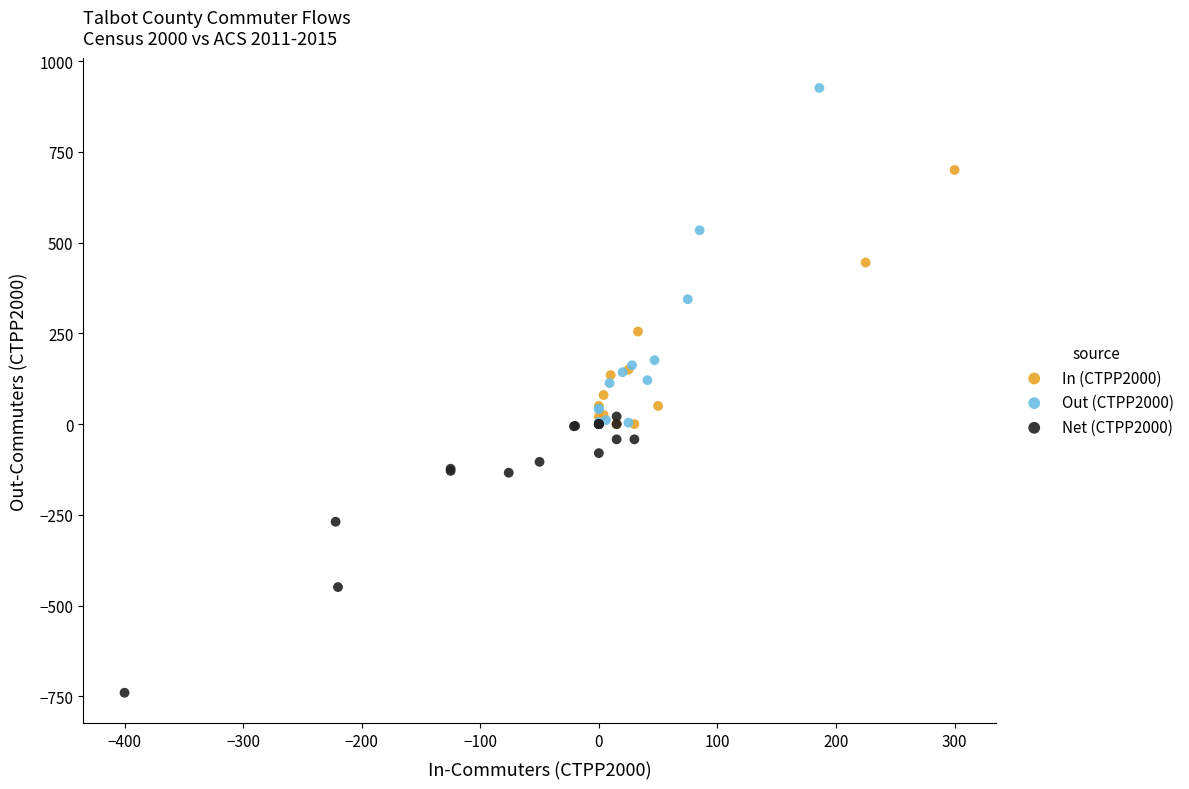

What are all the series names shown in the legend?

In (CTPP2000), Out (CTPP2000), Net (CTPP2000)